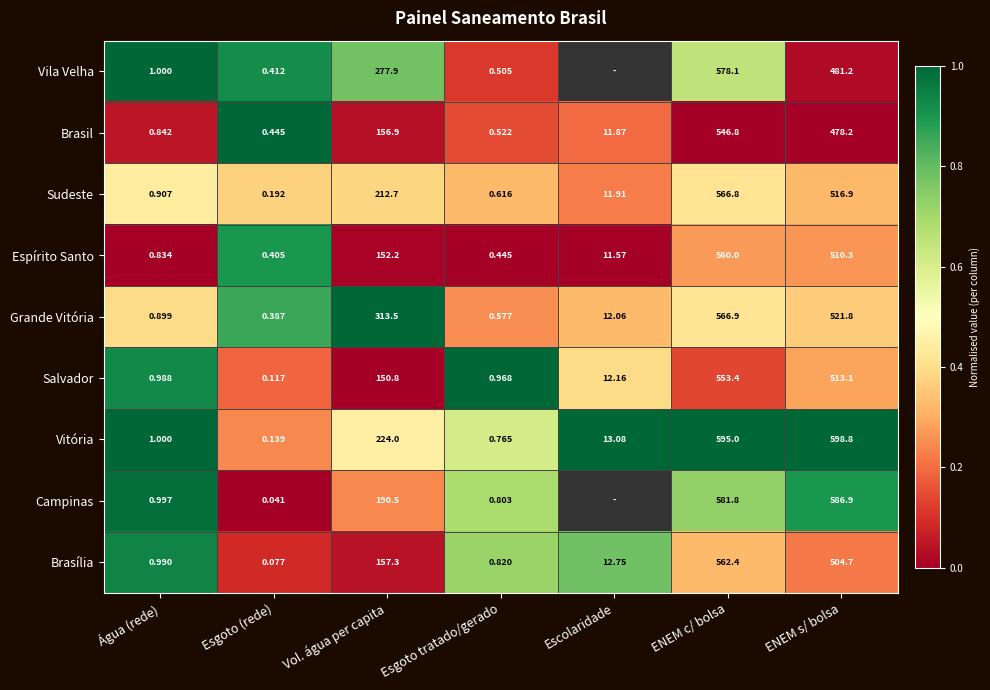

Which series changed the most between Água (rede) and Esgoto (rede)?

Campinas